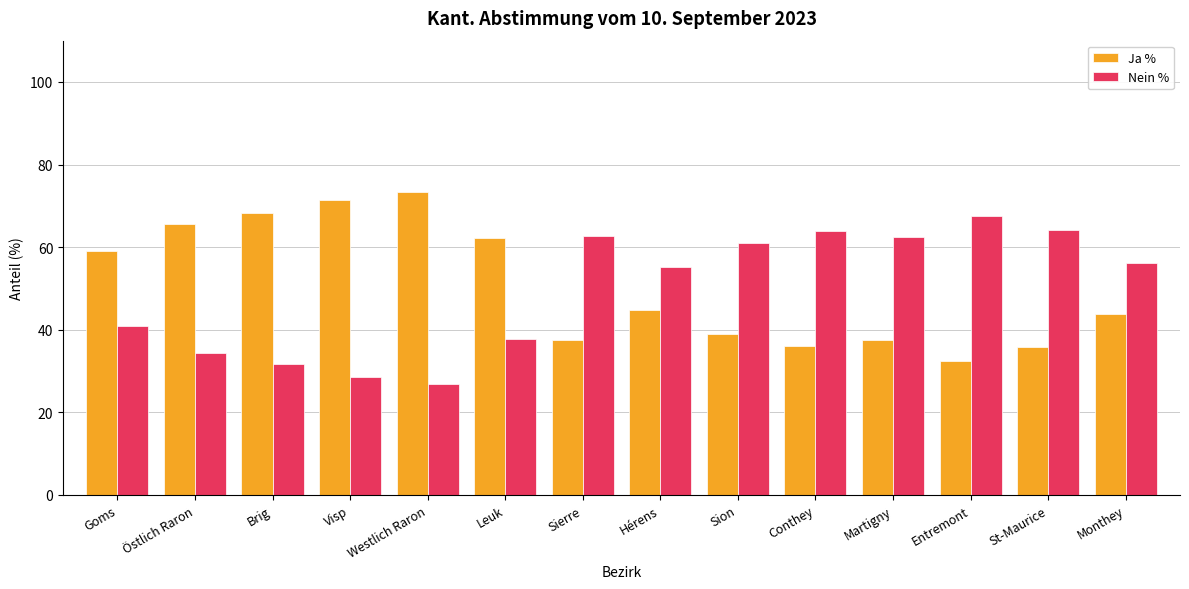

What is the spread (max minus min) of values at Sierre?

25.2